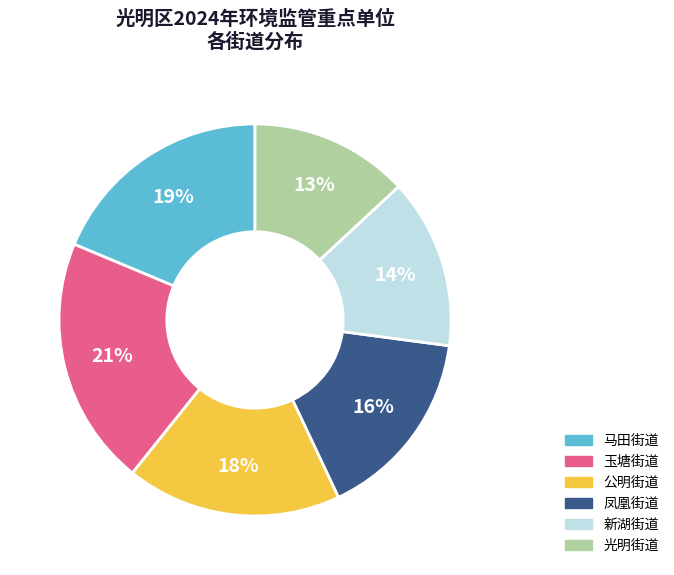

Do 凤凰街道 and 新湖街道 together represent more than half of the pie?

No